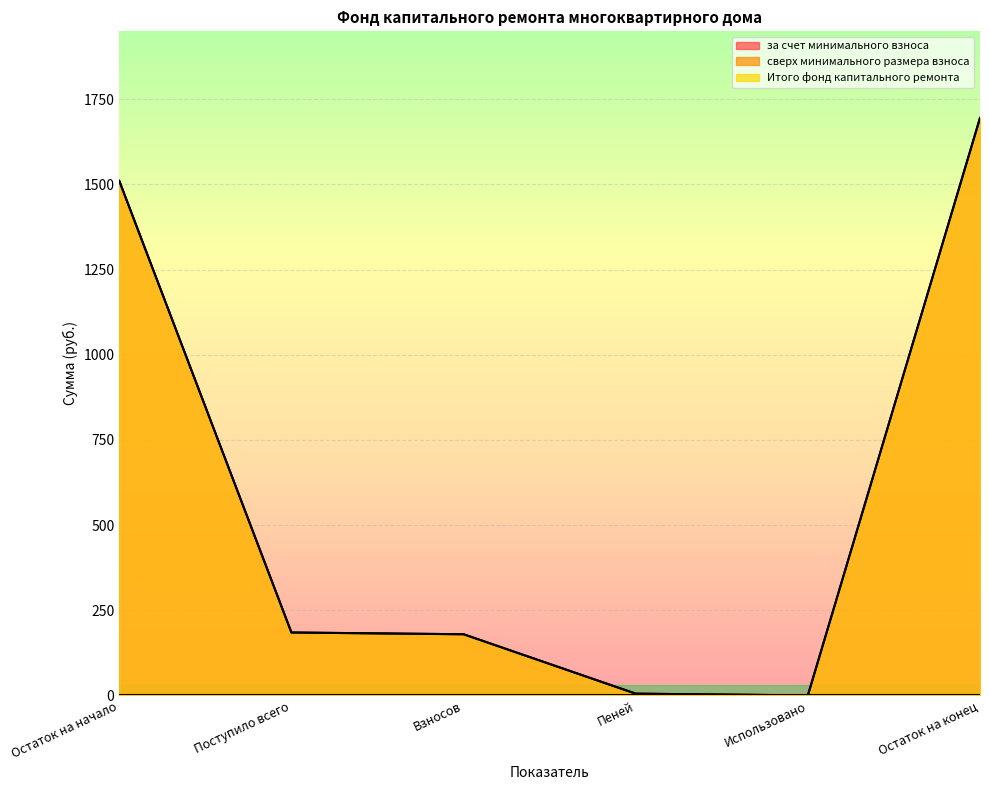

Which category has the highest value in the Итого фонд капитального ремонта series?

Остаток на конец